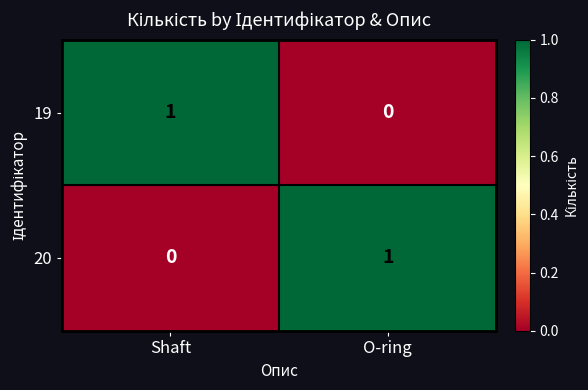

Is it true that 19 equals 0 at O-ring?

True